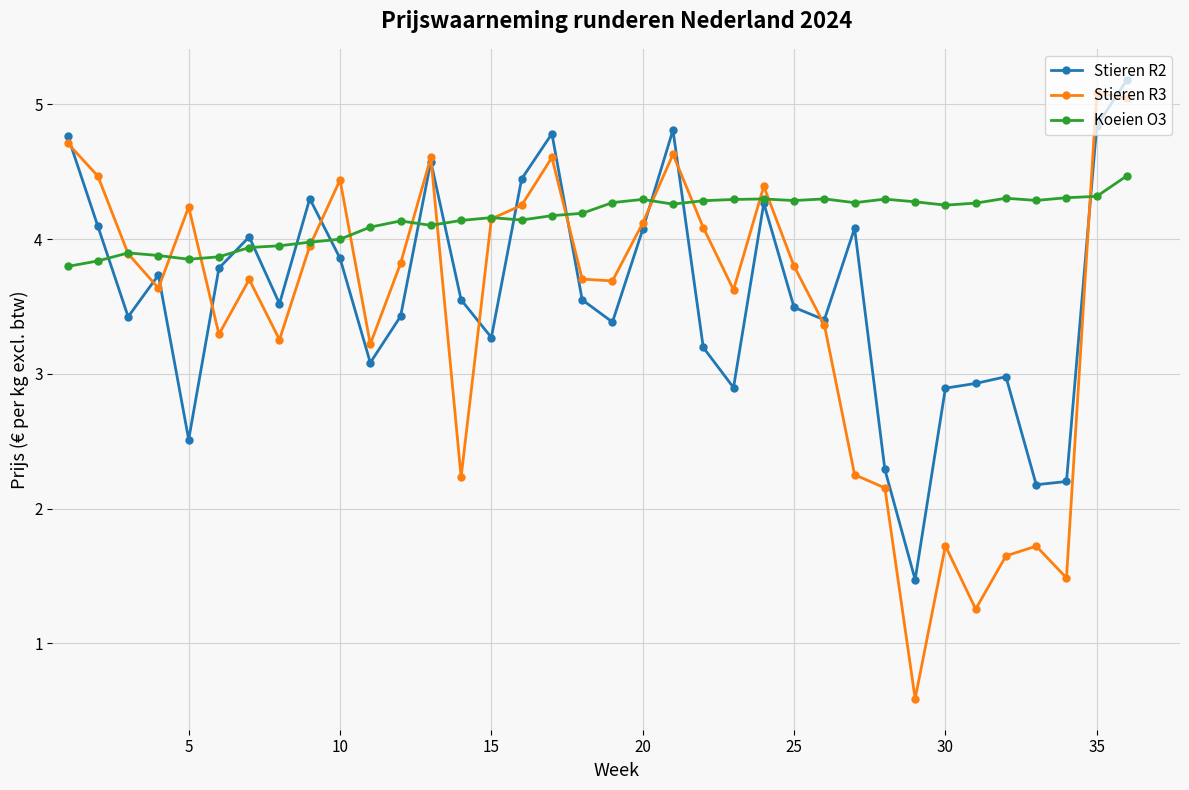

Which series has the widest spread of values?

Stieren R3